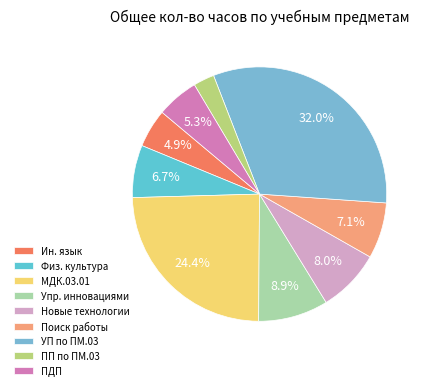

Does МДК.03.01 account for over 50% of the chart?

No